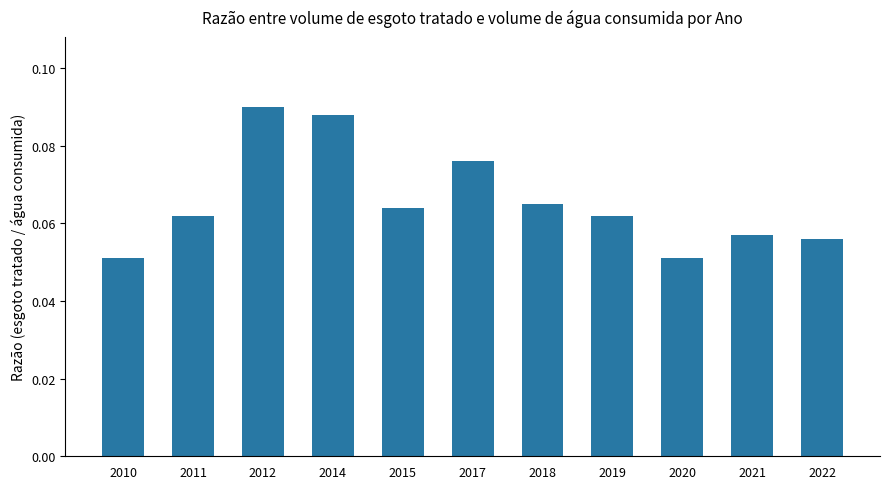

What is the sum of all values?

0.7